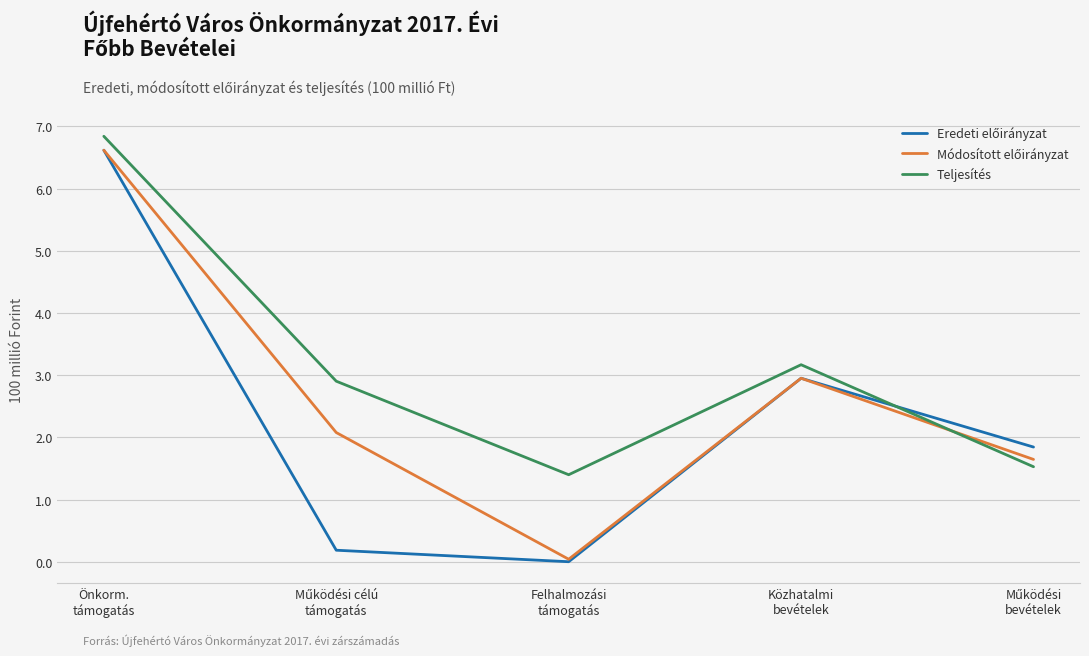

What is the highest value of the Teljesítés series?

6.8